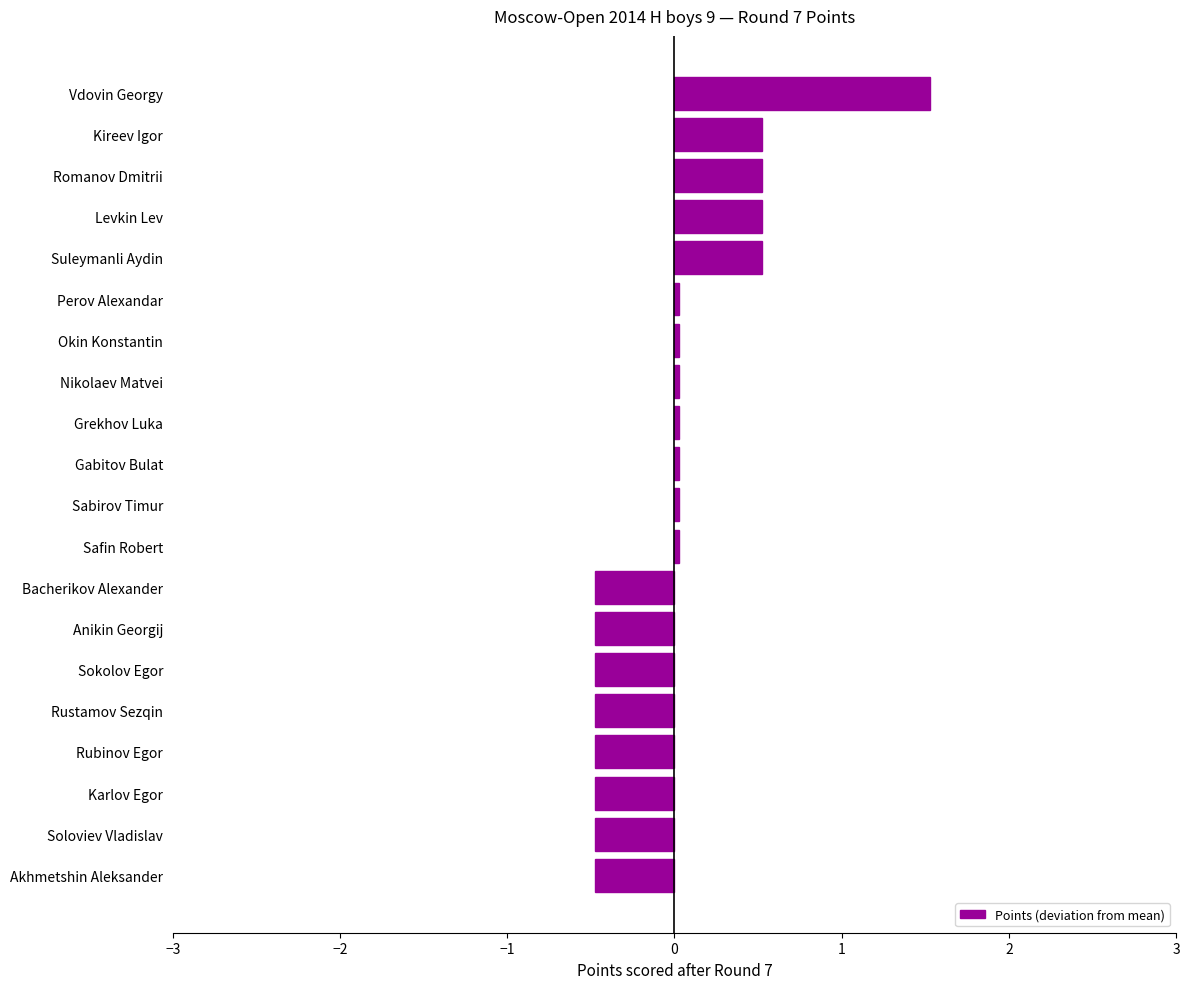

How many bars are there in total?

20